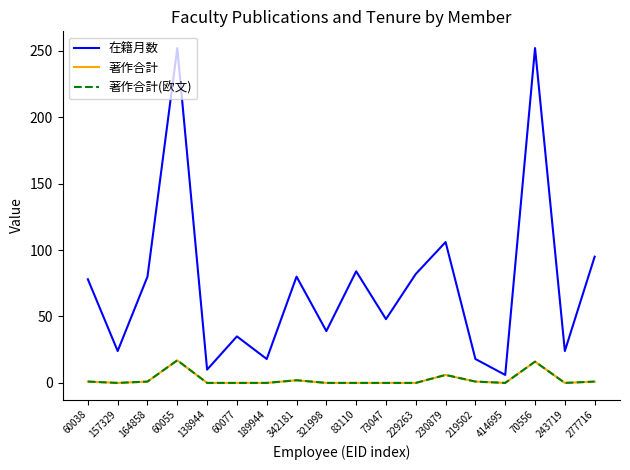

What is the sum of all 著作合計 values?

45